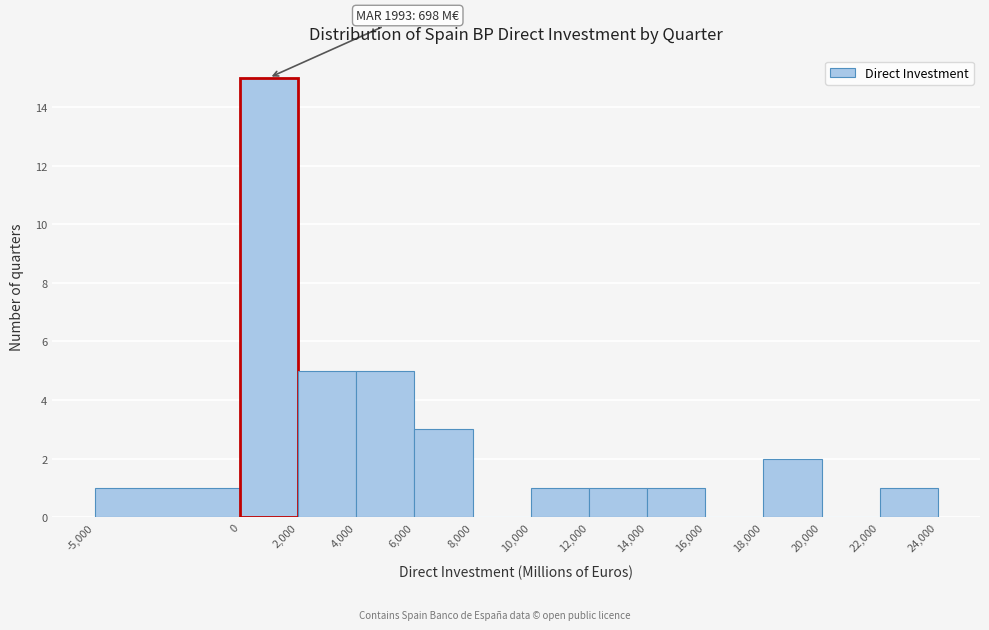

Which range on the x-axis has the tallest bar?

0 to 2,000